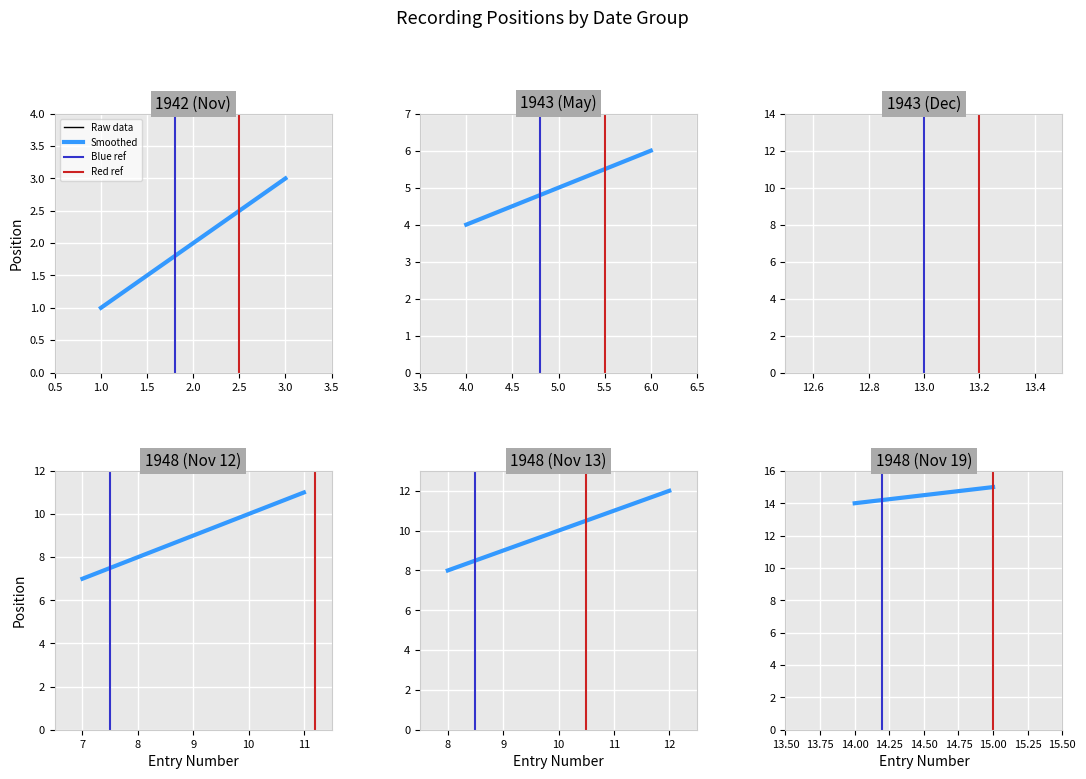

Rank the series at 1.0 from highest to lowest value.

Raw data, Smoothed, Blue ref, Red ref